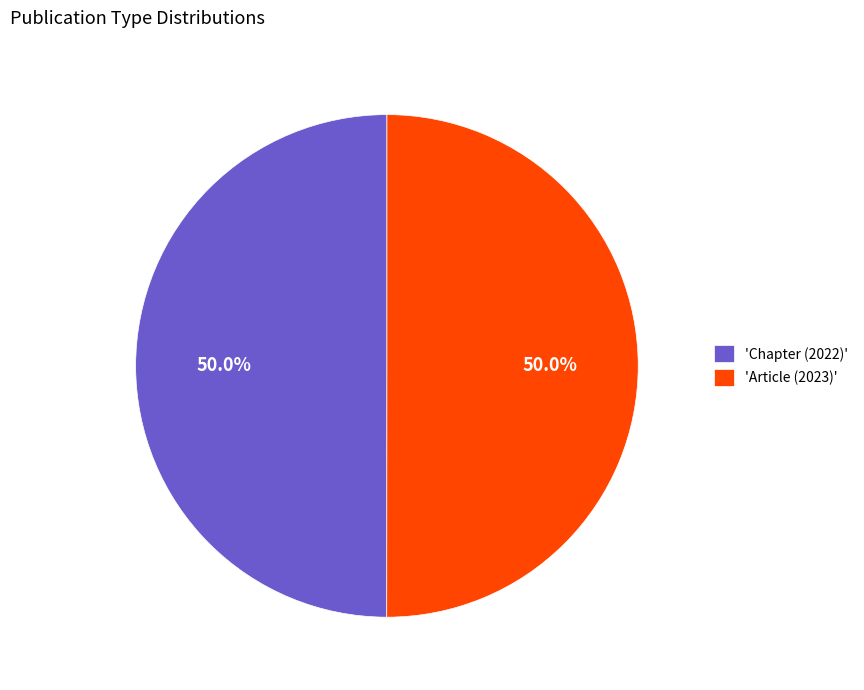

What is the ratio of the value at 'Chapter (2022)' to the value at 'Article (2023)'?

1.0